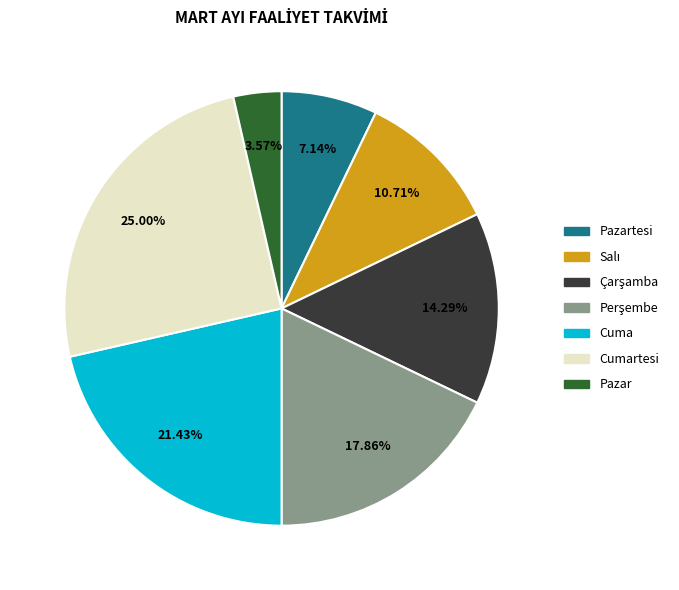

Which slice is the largest?

Cumartesi